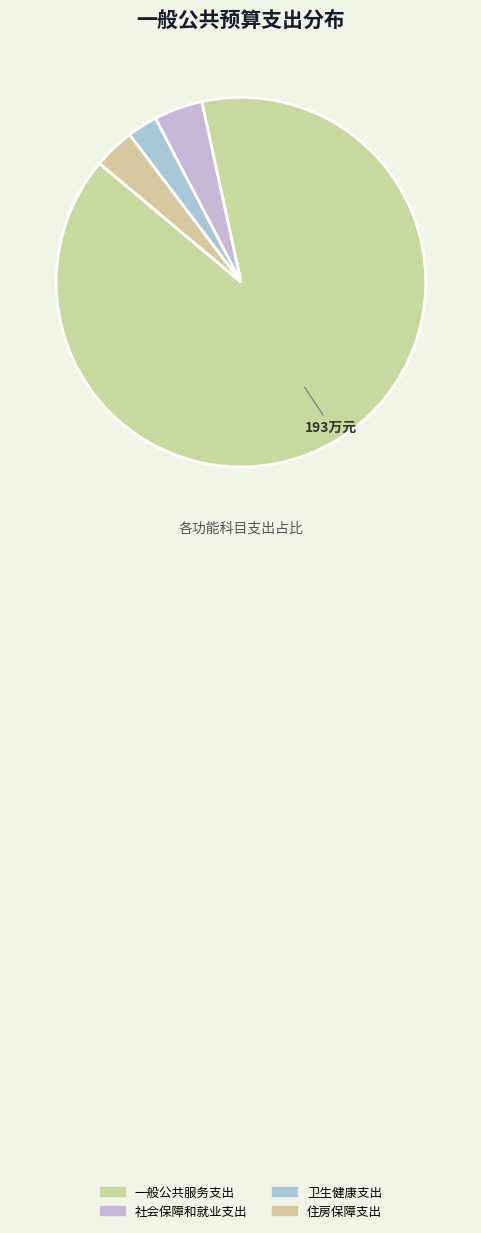

Is it true that 社会保障和就业支出 is 10% of the pie?

False